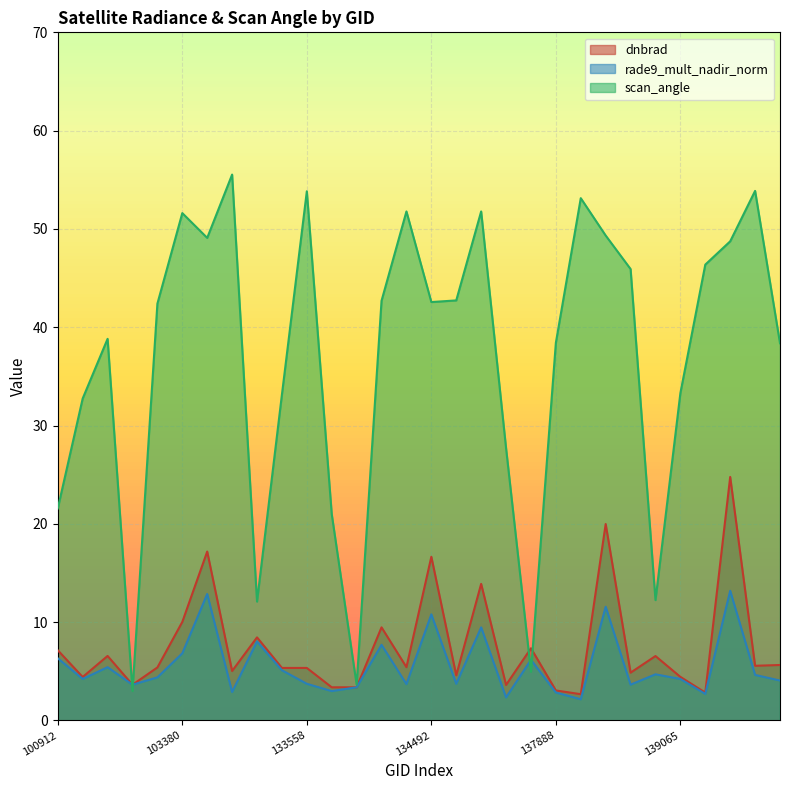

True or false: scan_angle has a value of 1.6 at 133933.

False